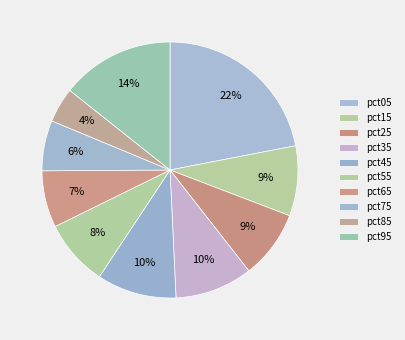

What percentage is the pct25 slice, to the nearest percent?

9%